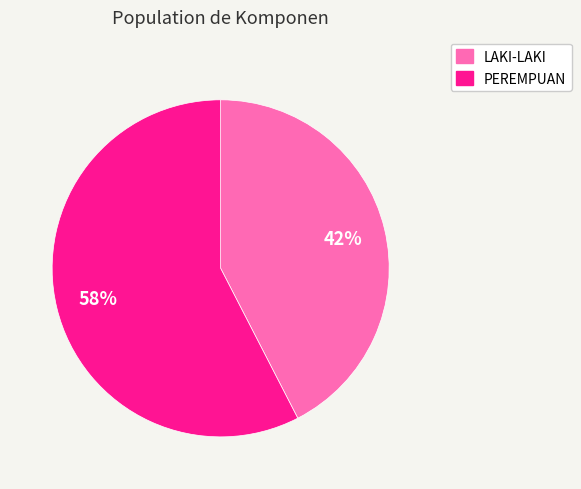

Does any single category account for the majority?

Yes